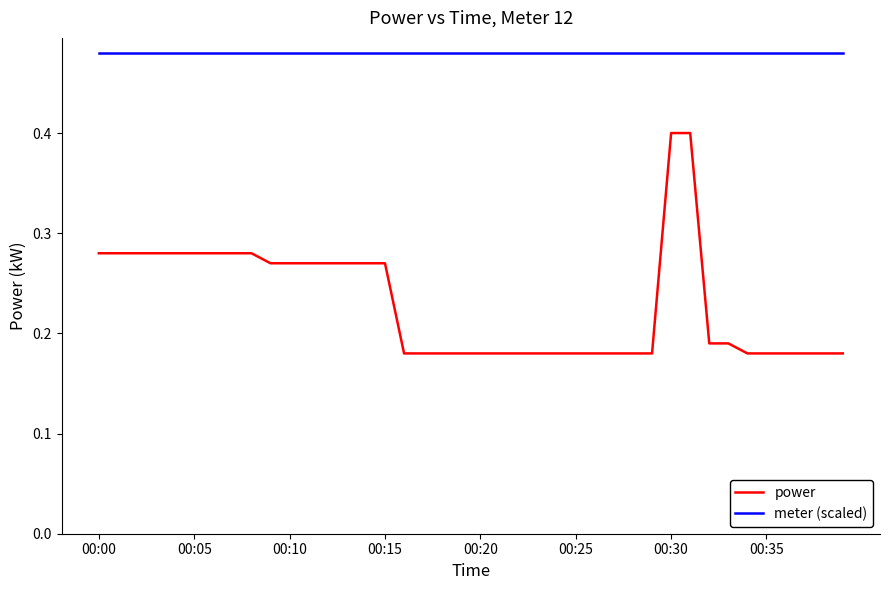

True or false: power and meter (scaled) intersect in this chart.

False